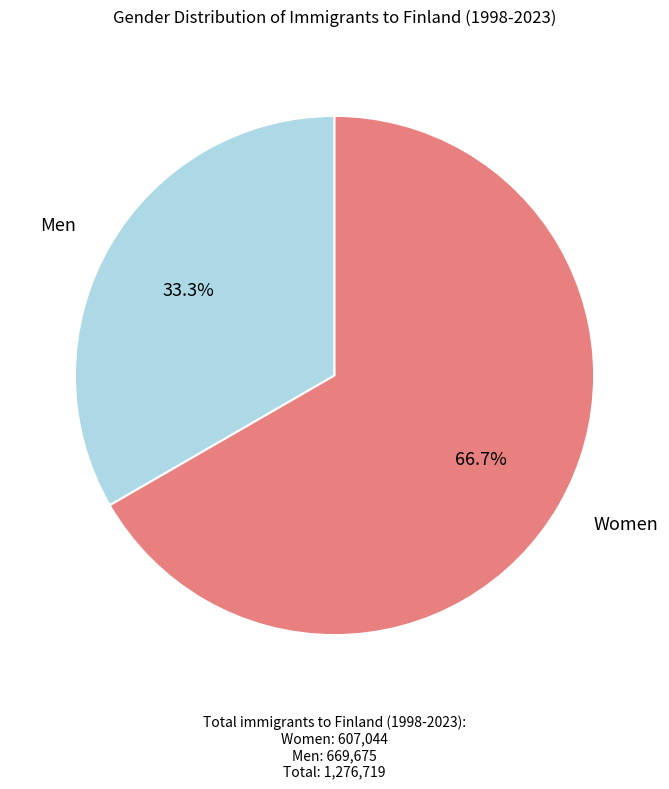

What percentage is NOT represented by Men?

66.7%